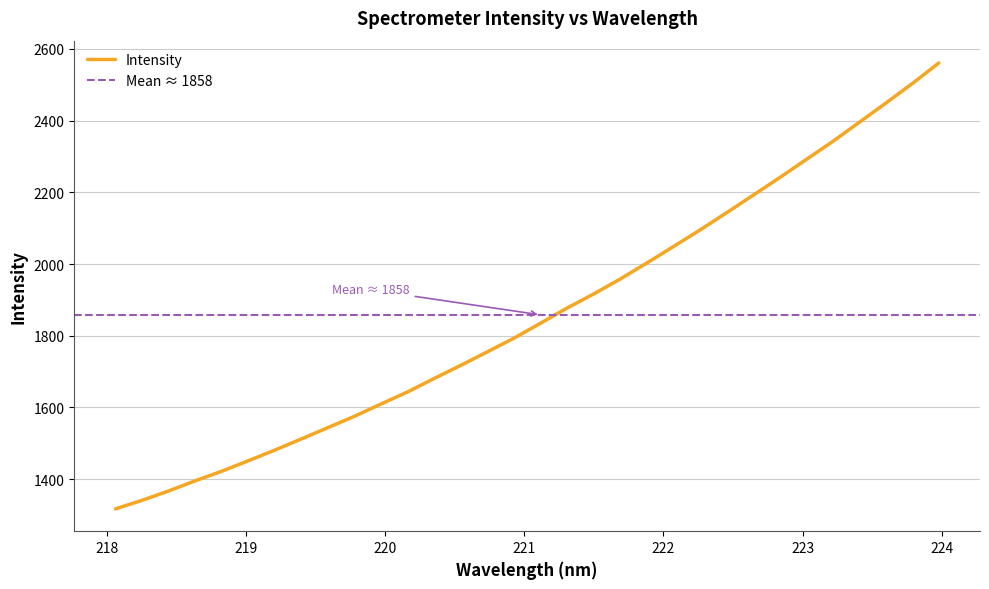

How many lines are shown in the chart?

1